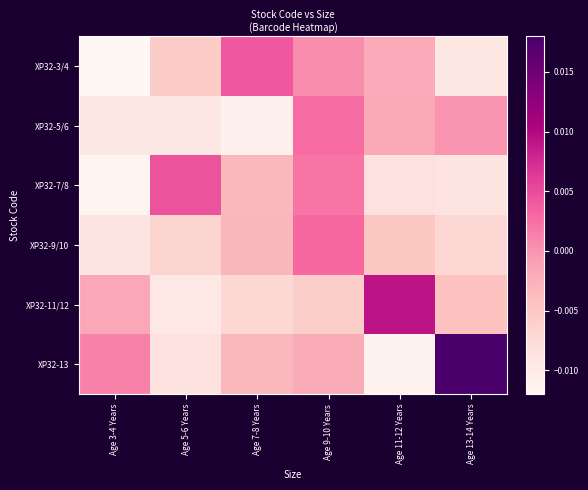

Which series has the widest spread of values?

XP32-13